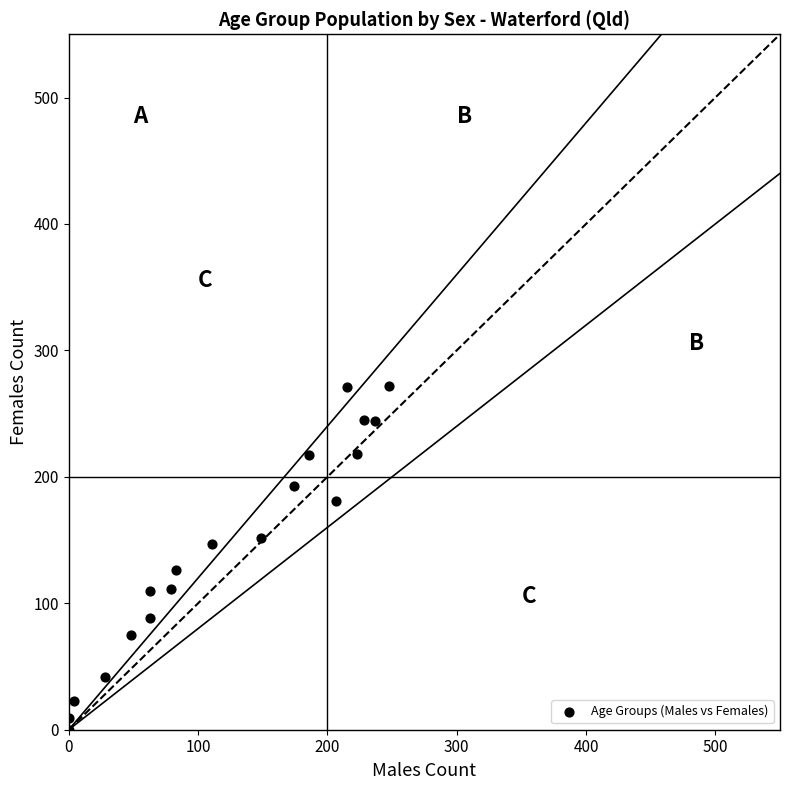

What is the range of X values (max minus min)?

248